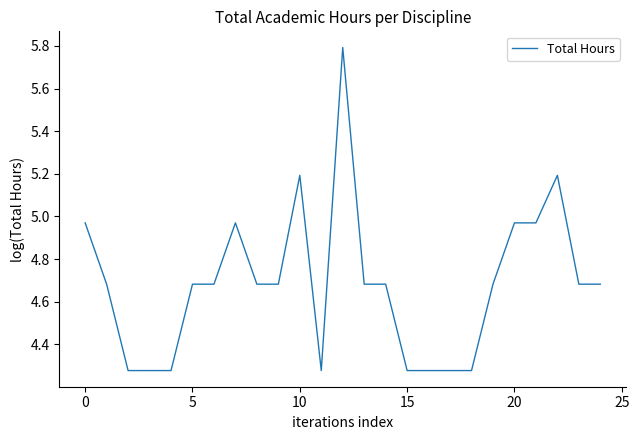

What is the difference between the maximum and minimum values?

1.5